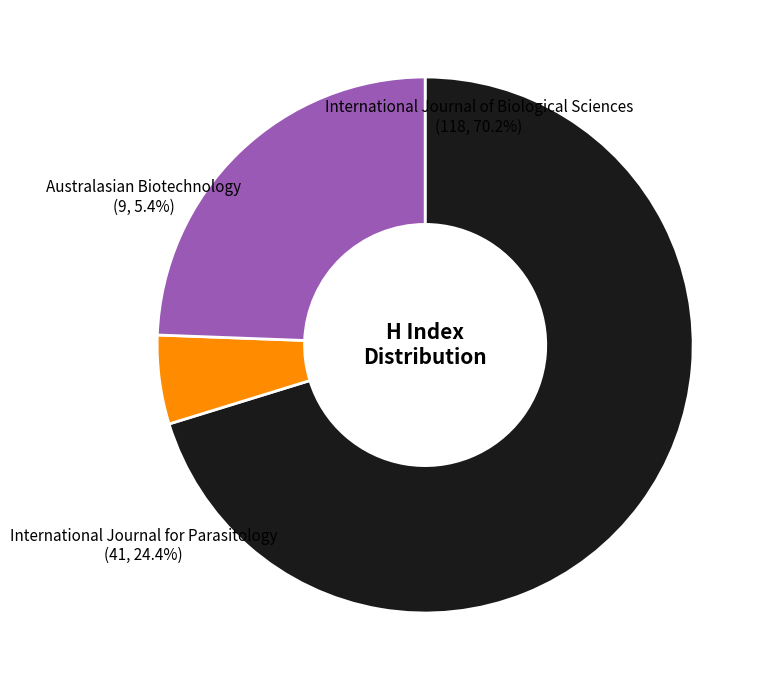

To the nearest percent, what percentage of the pie is International Journal of Biological Sciences?

70%